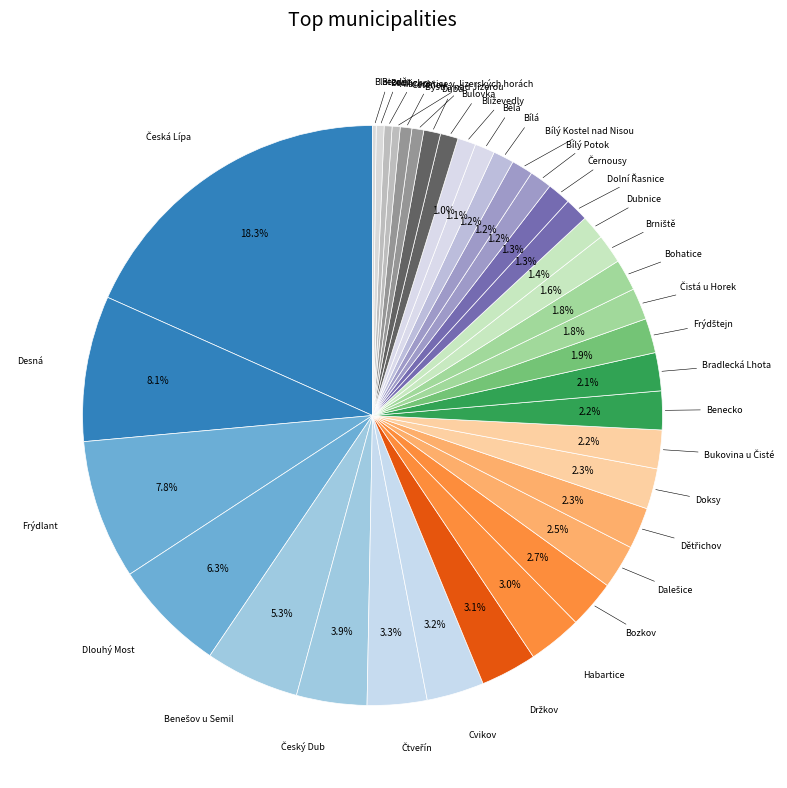

What is the largest slice in the pie chart?

Česká Lípa